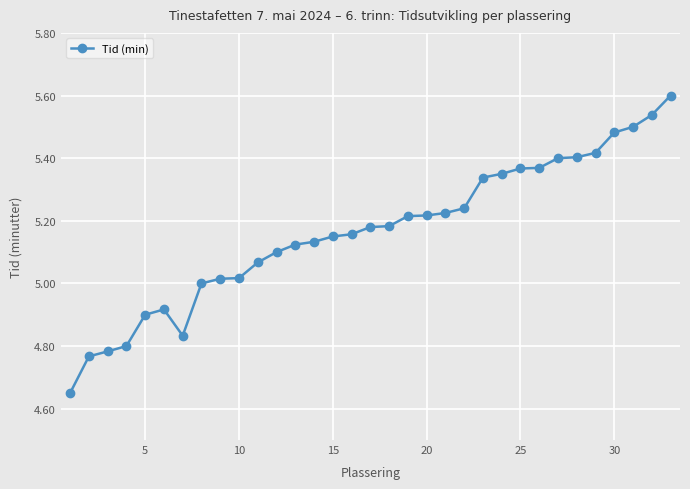

What is the greatest value displayed?

5.6